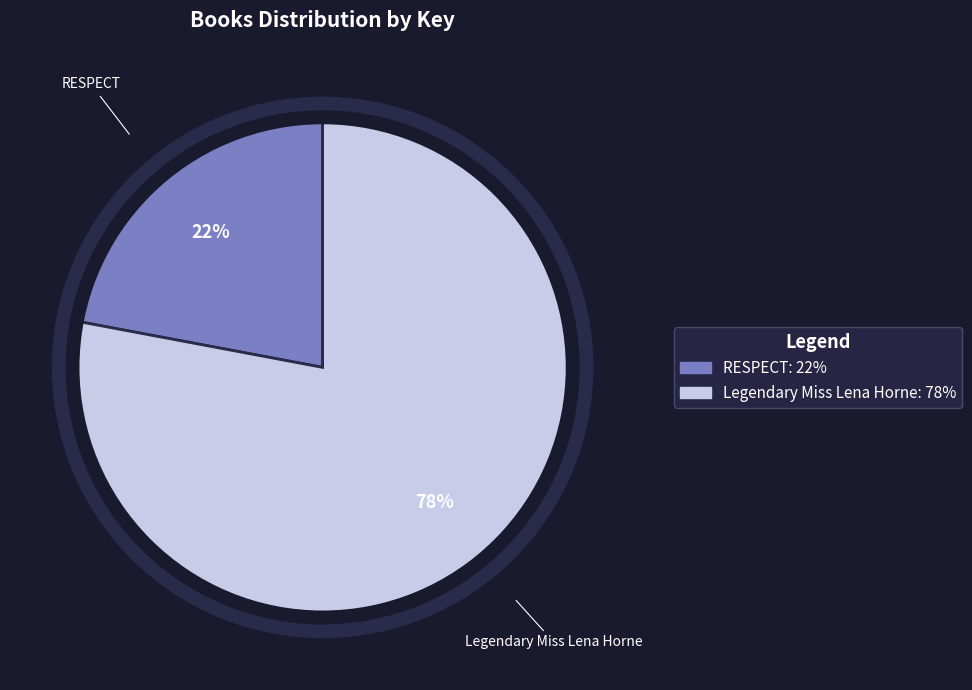

Is there any slice that represents more than half of the pie?

Yes